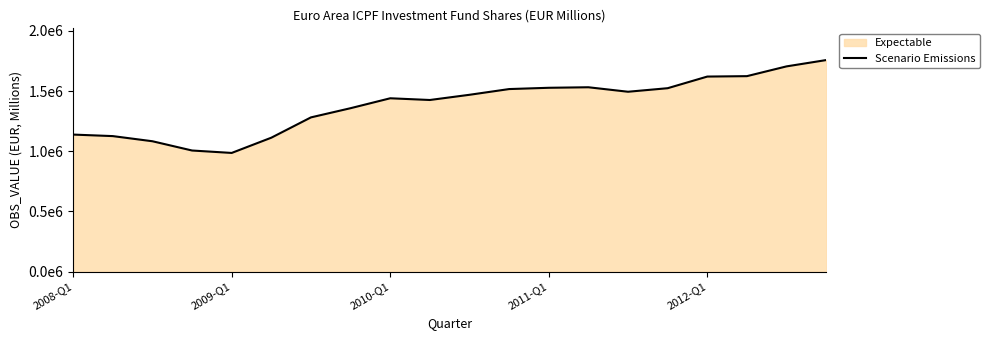

What position from the left is 10?

11